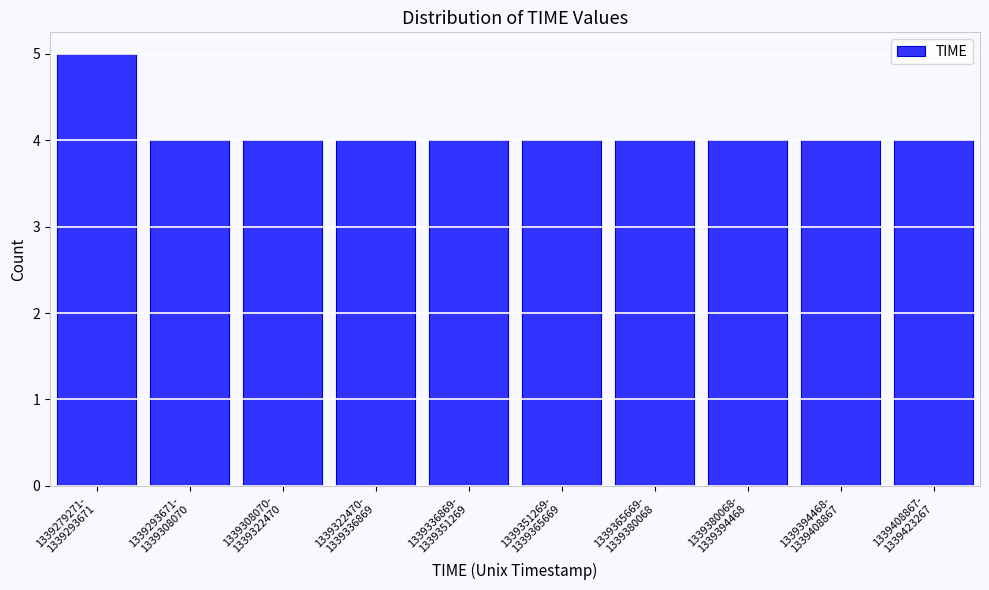

Reading left to right, extract all data points from this chart.

5	4	4	4	4	4	4	4	4	4